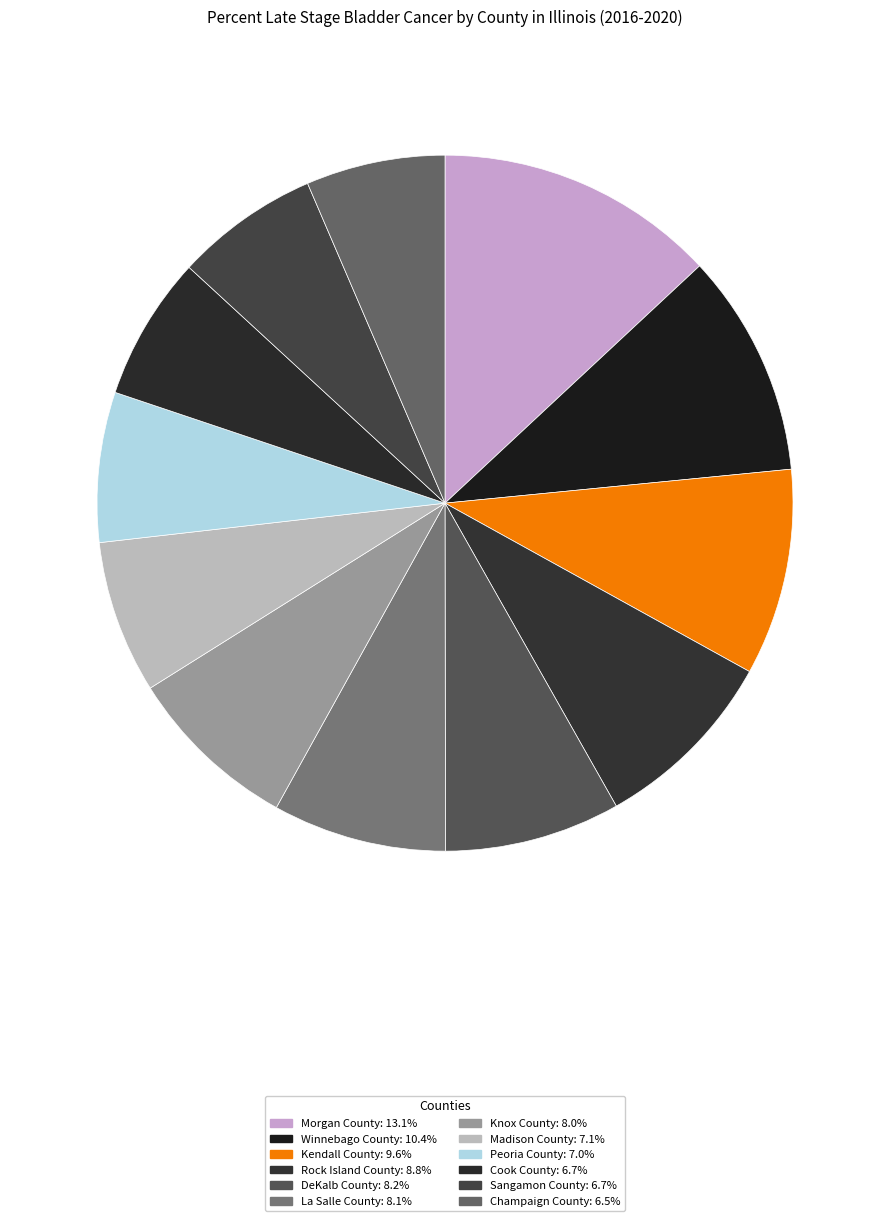

To the nearest percent, what portion does Sangamon County represent?

7%